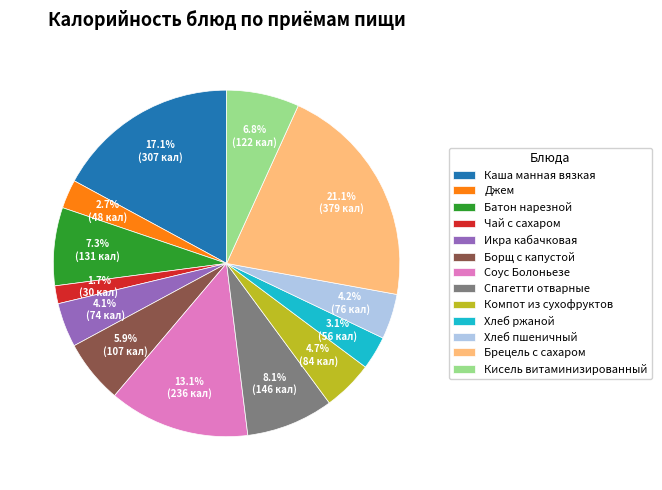

Between Борщ с капустой and Брецель с сахаром, which is larger?

Брецель с сахаром